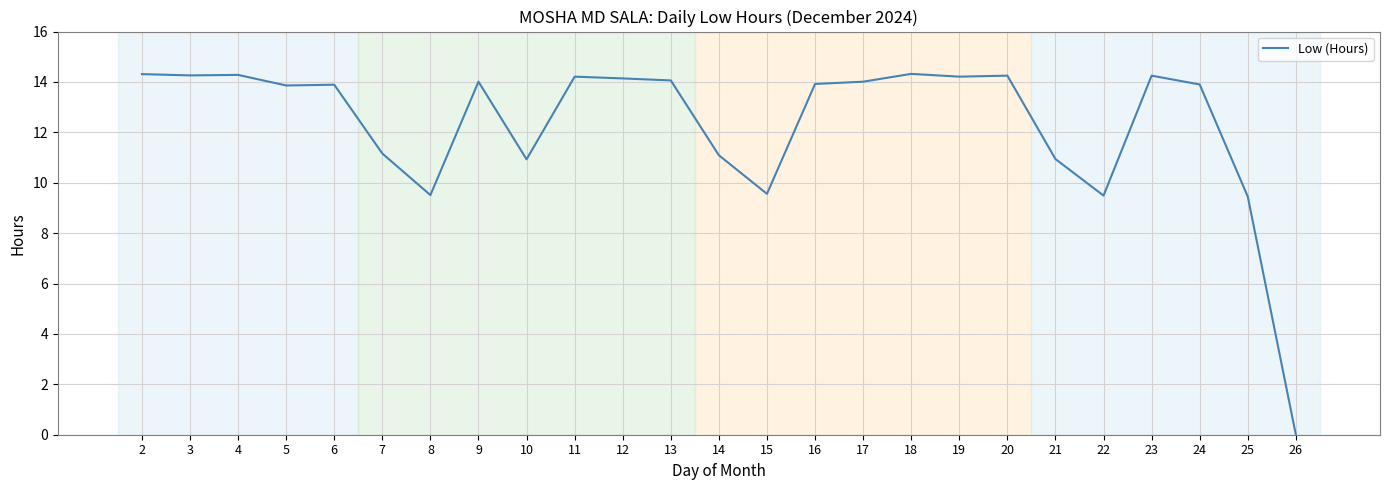

True or false: there are more than 0 points higher than both neighbors.

True